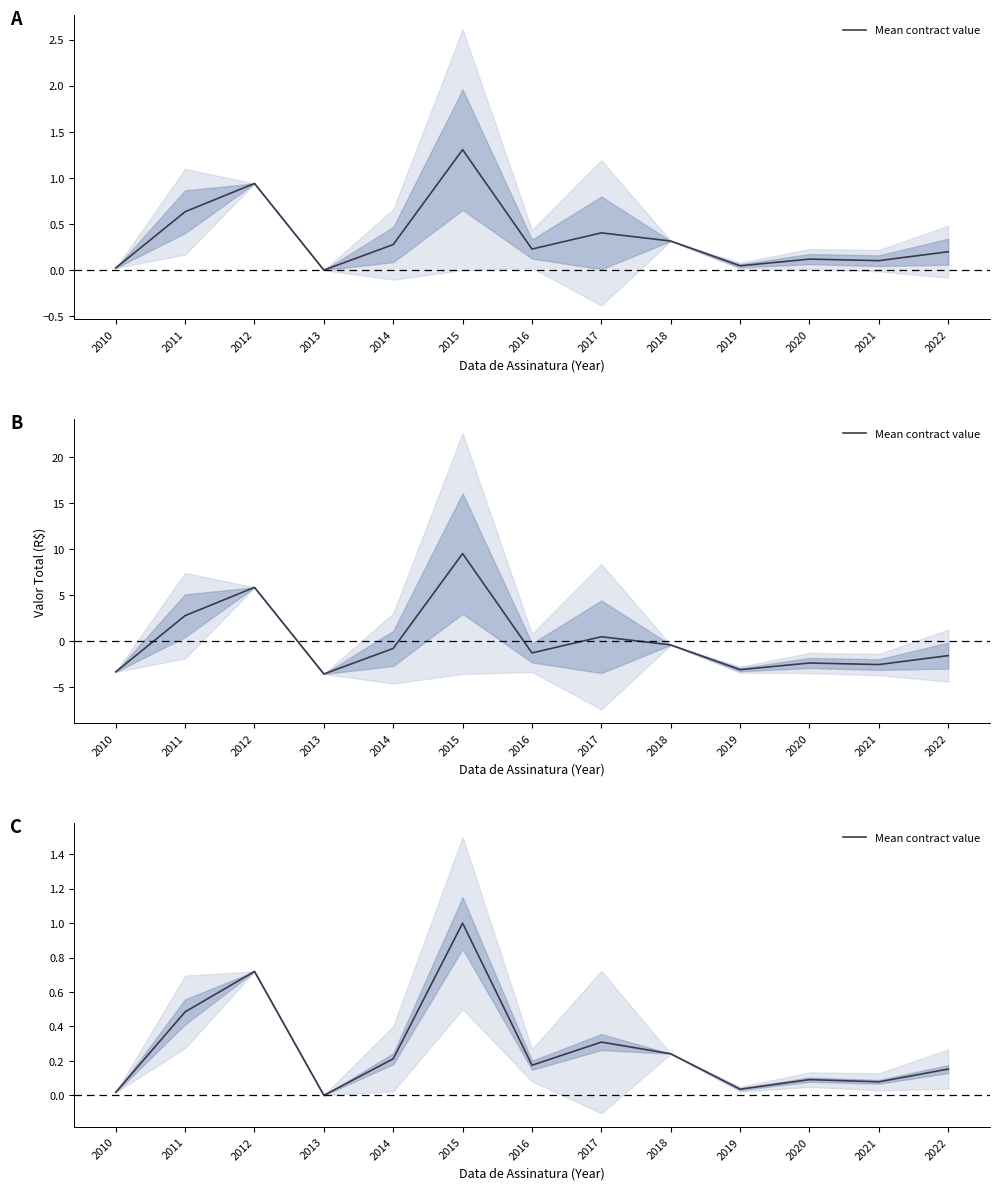

How many data points does each series have?

13